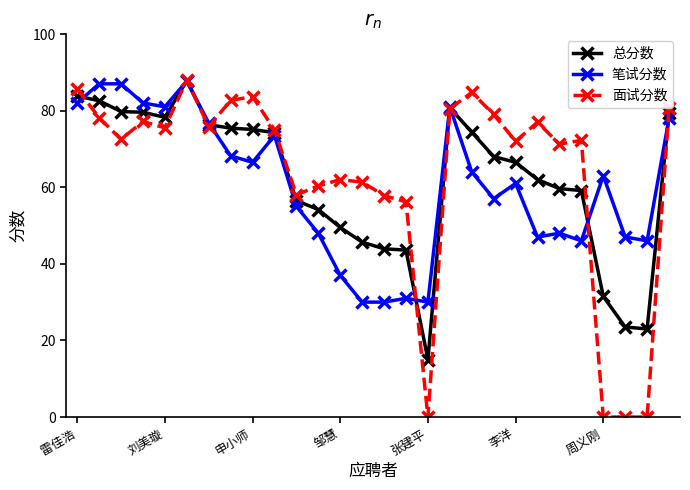

After their last crossing, which series has the higher values: 笔试分数 or 面试分数?

面试分数